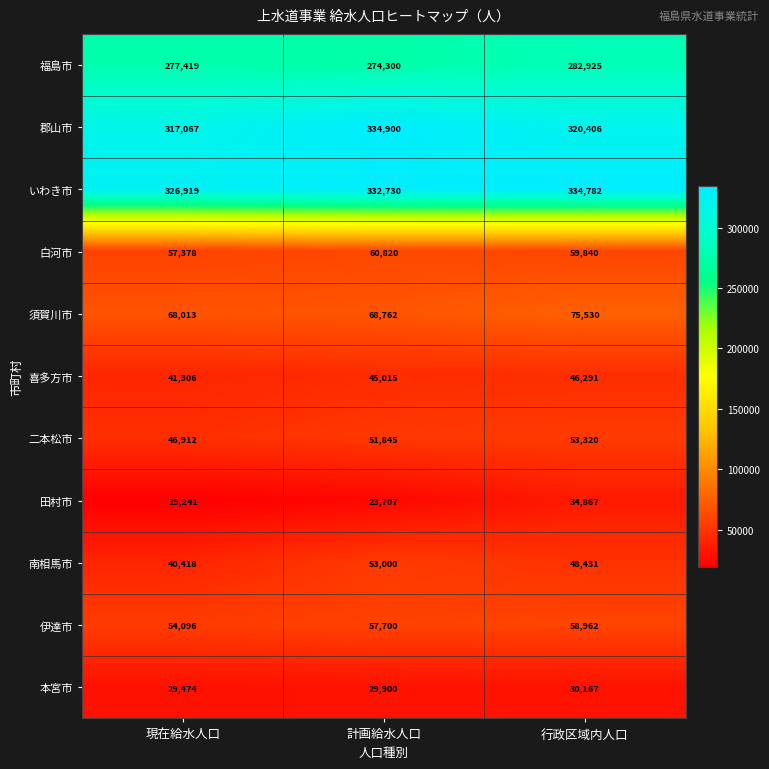

Read the 伊達市 value at 行政区域内人口, to the nearest 10.

58960